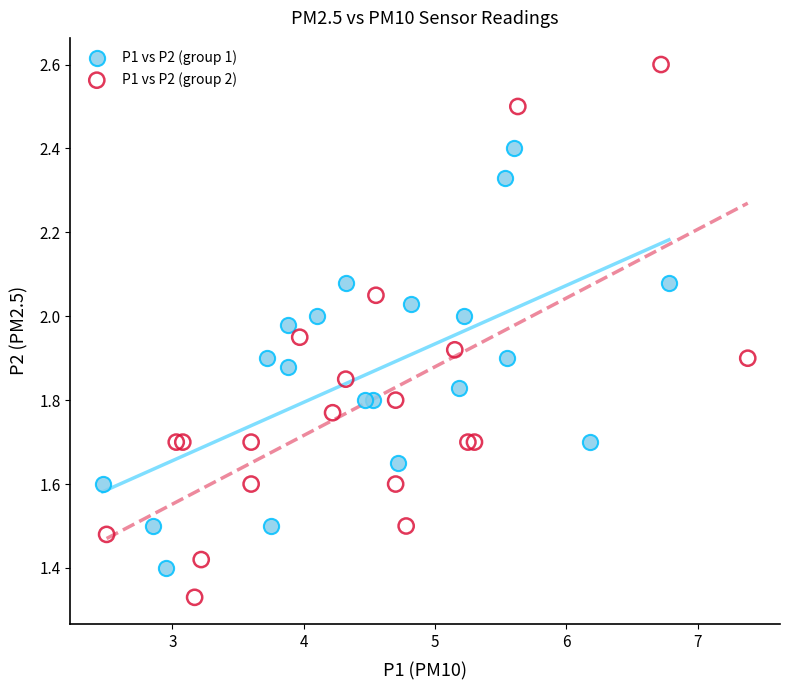

Which series contains the highest Y value?

P1 vs P2 (group 2)